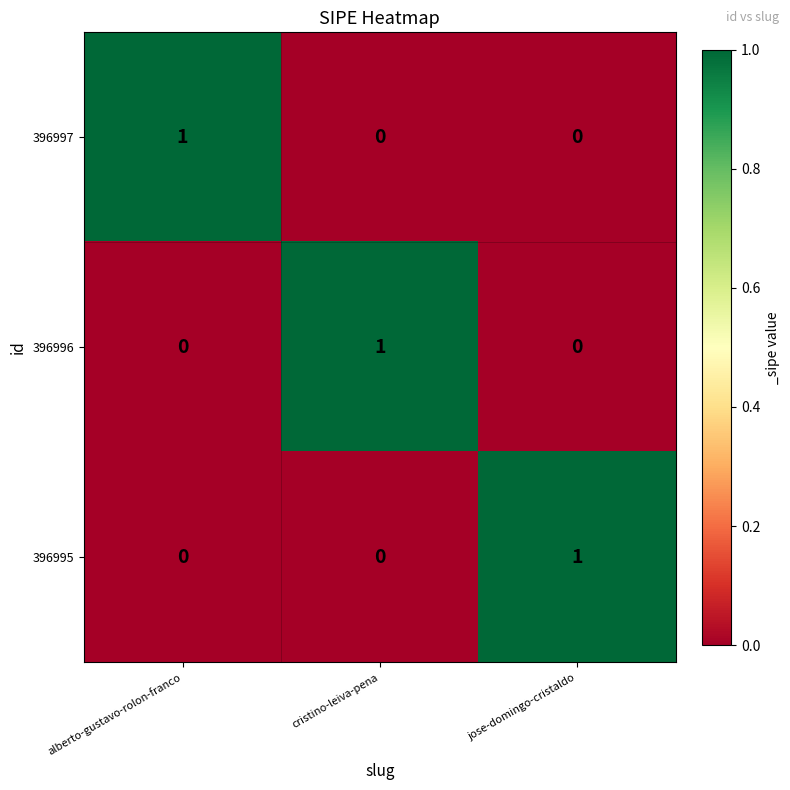

Count the 396995 values in the range 0 to 1.

3